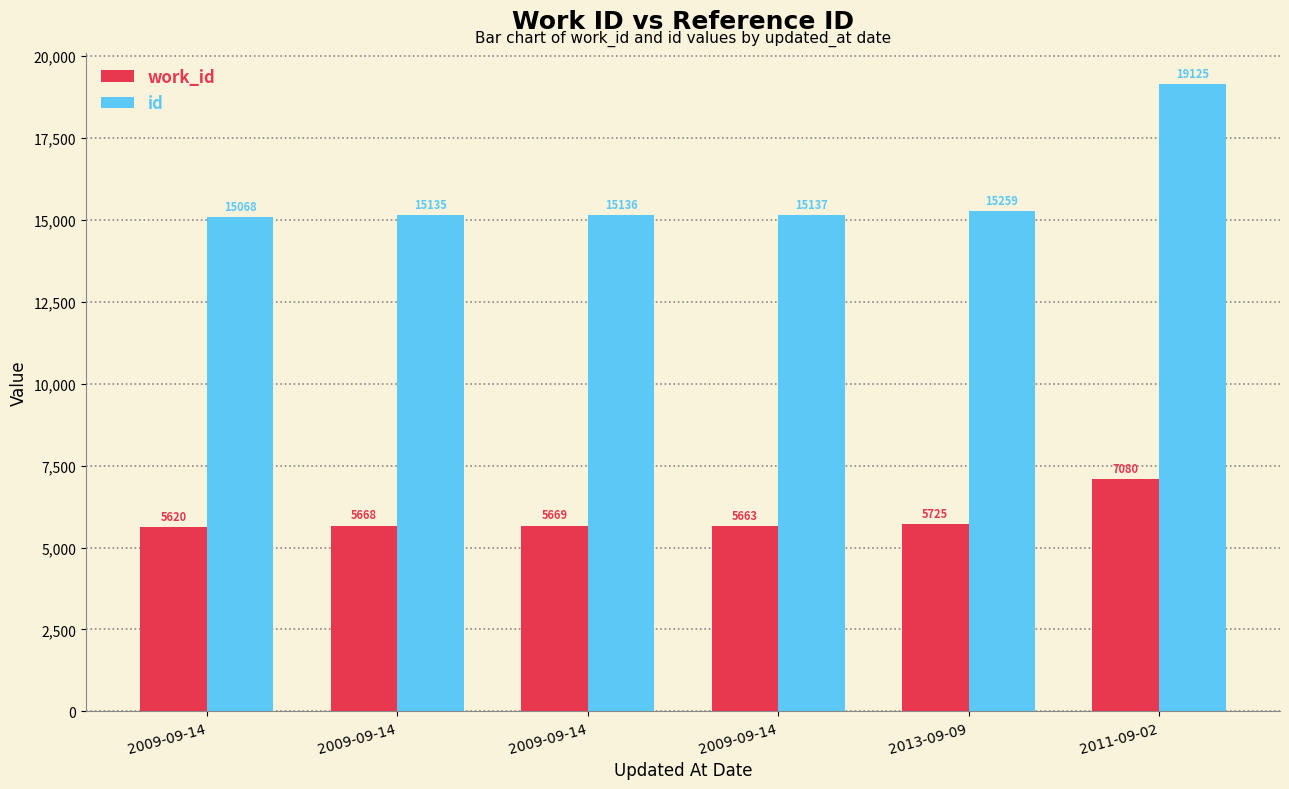

Reading right to left, extract all data points from this chart.

work_id: 7080	5725	5663	5669	5668	5620
id: 19125	15259	15137	15136	15135	15068